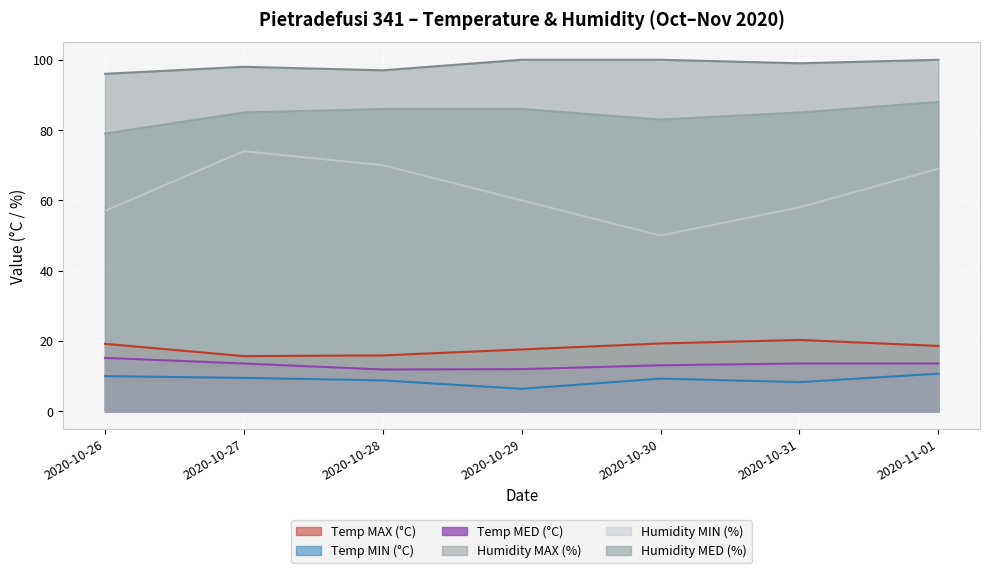

What is the approximate value of Temp MAX (°C) at 2020-10-26?

19.2